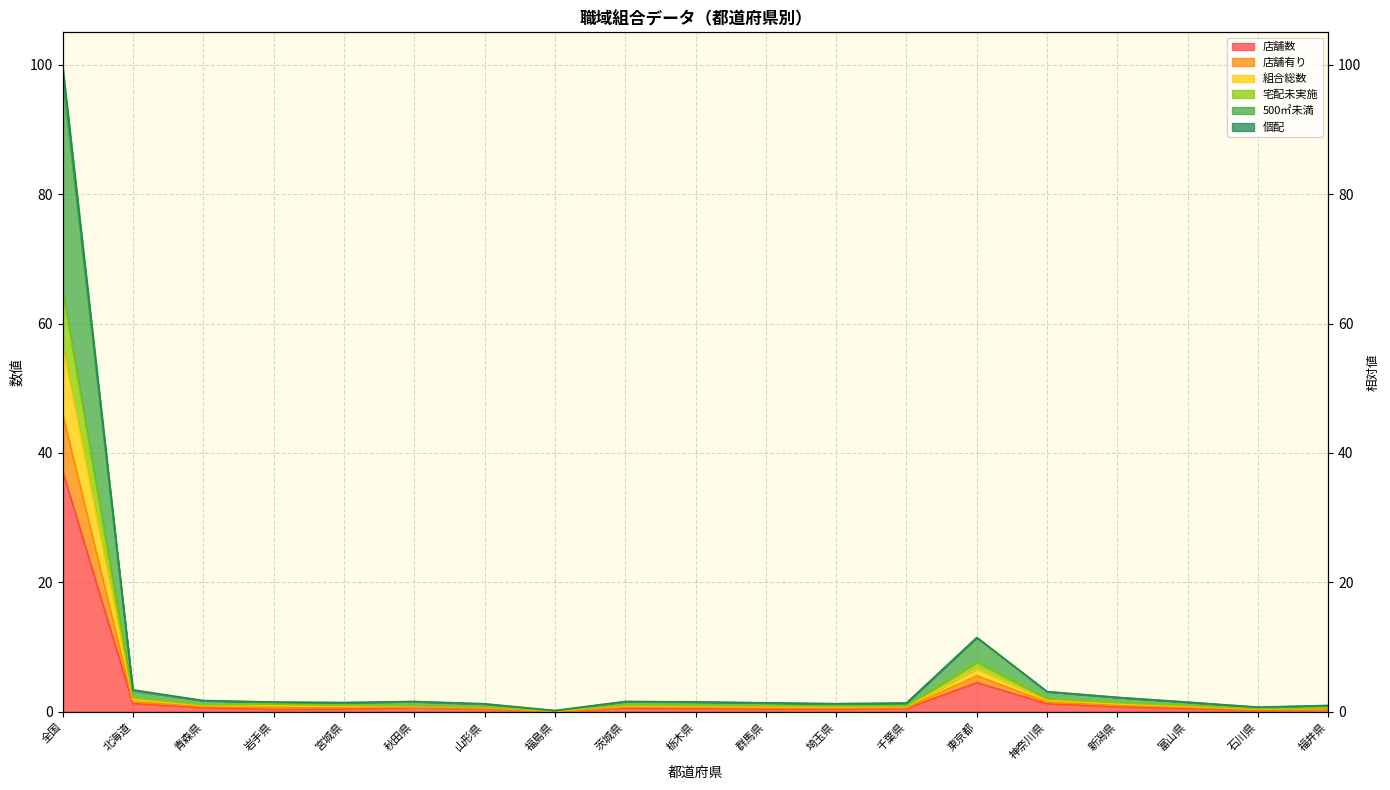

The value of 宅配未実施 at 新潟県 is 1.2. True or false?

True